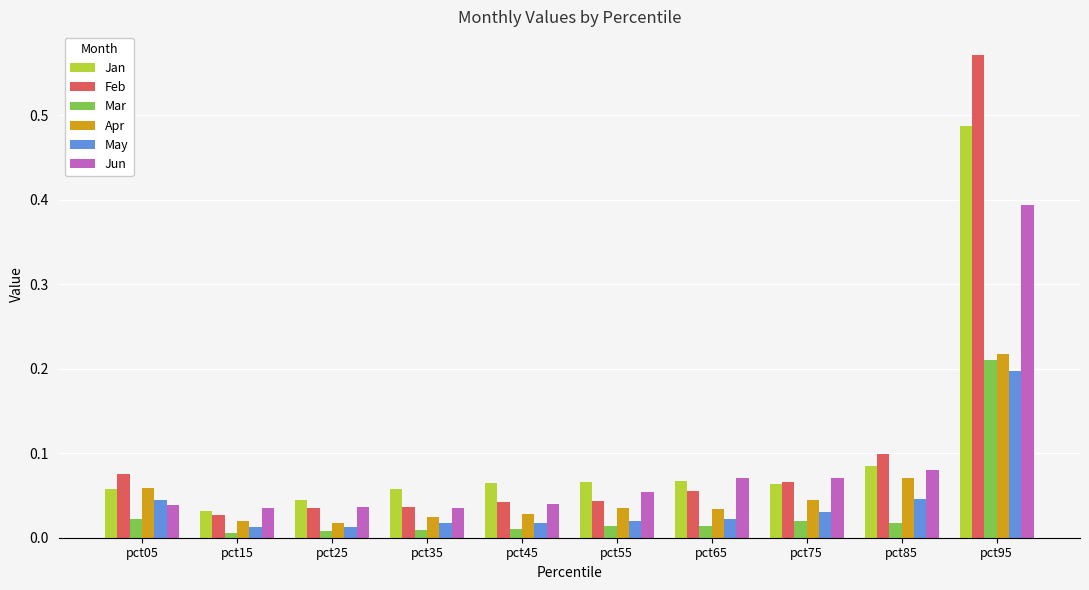

Which category has the highest value across all series?

pct95